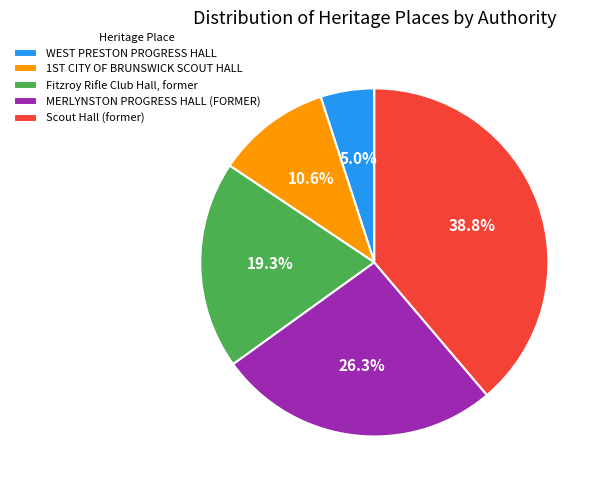

Is it true that MERLYNSTON PROGRESS HALL (FORMER) is 26% of the pie?

True